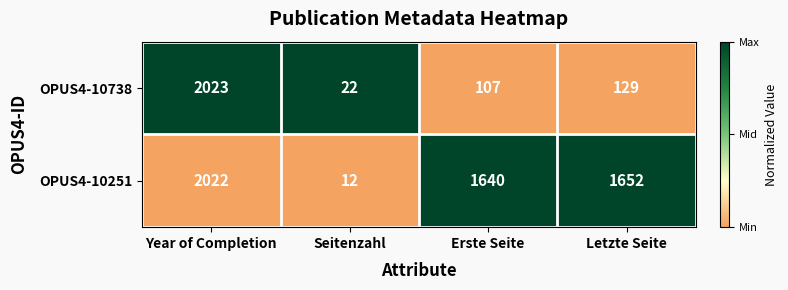

At which label is OPUS4-10738 closest to 1022?

Letzte Seite